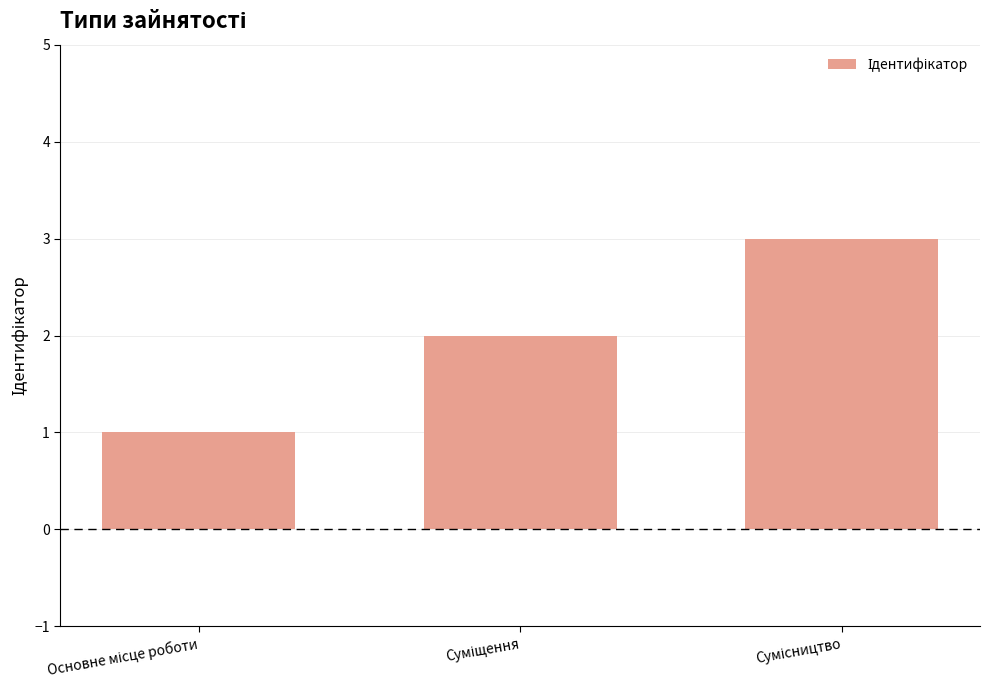

What is the maximum value shown in the chart?

3